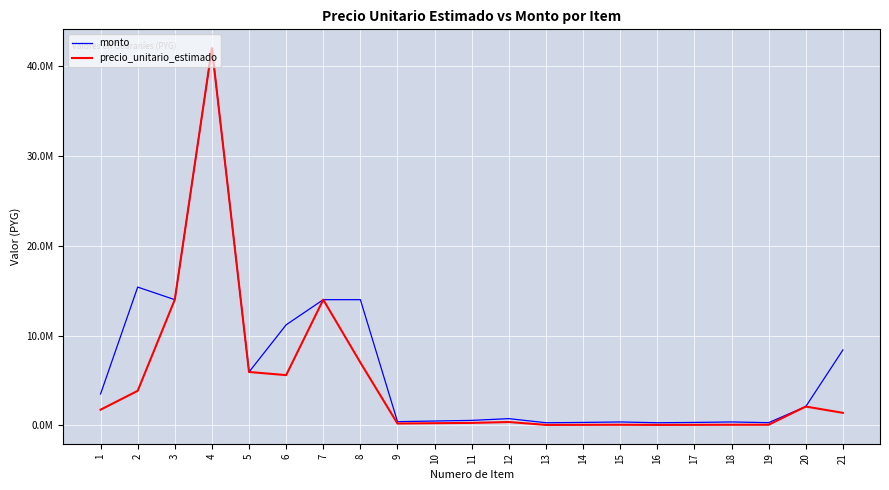

True or false: precio_unitario_estimado has more than 2 interior local peaks.

True